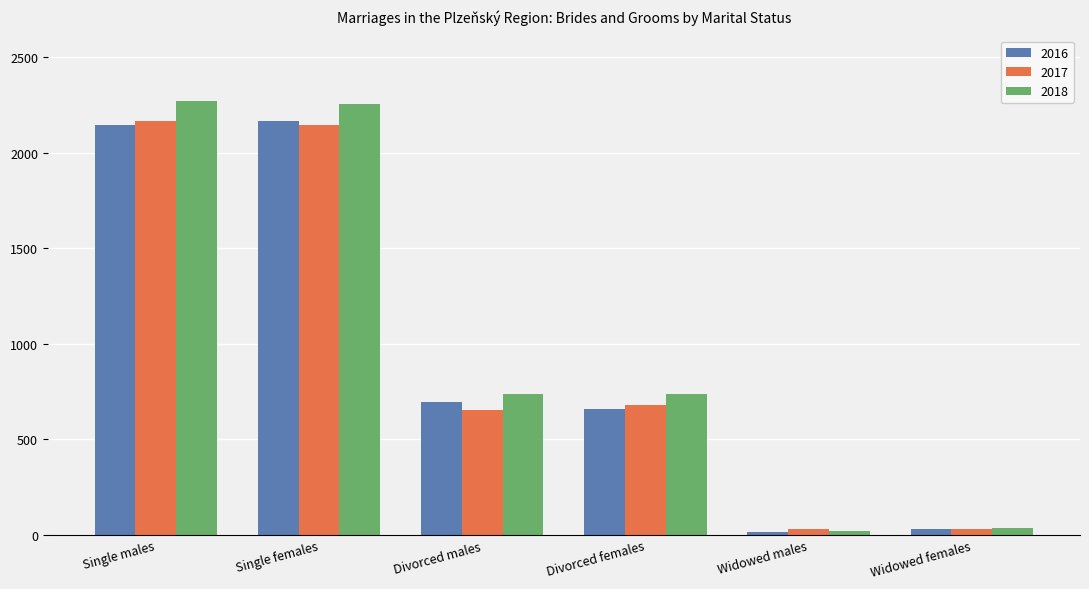

What are all the series names shown in the legend?

2016, 2017, 2018